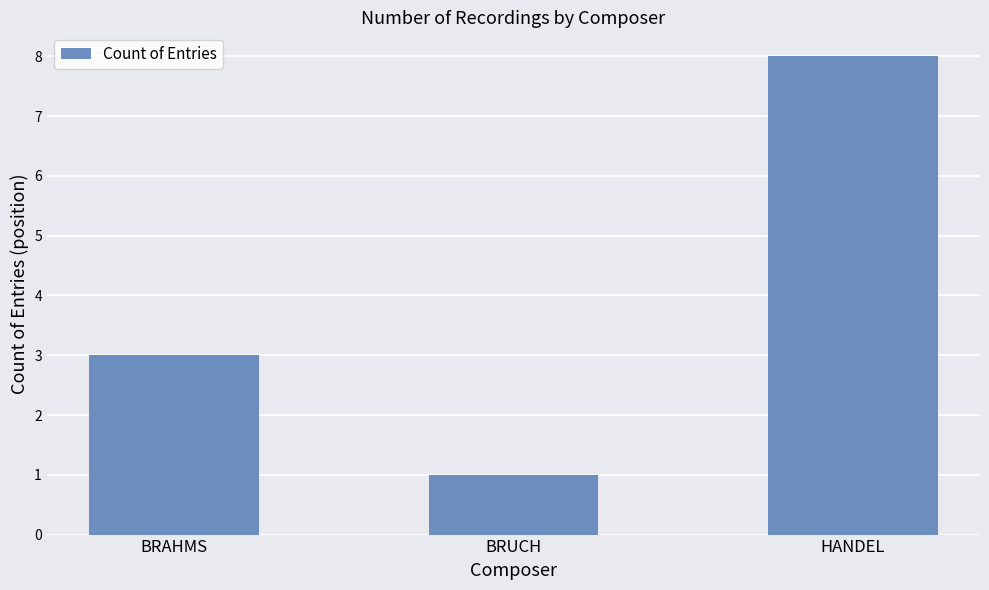

What is the greatest value displayed?

8